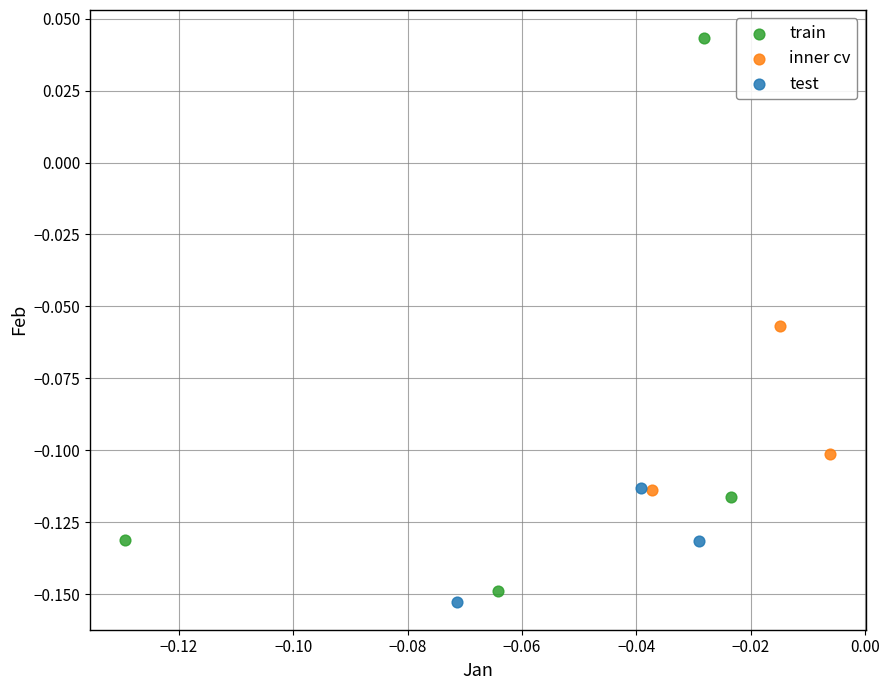

Which series reaches the minimum Y coordinate?

test